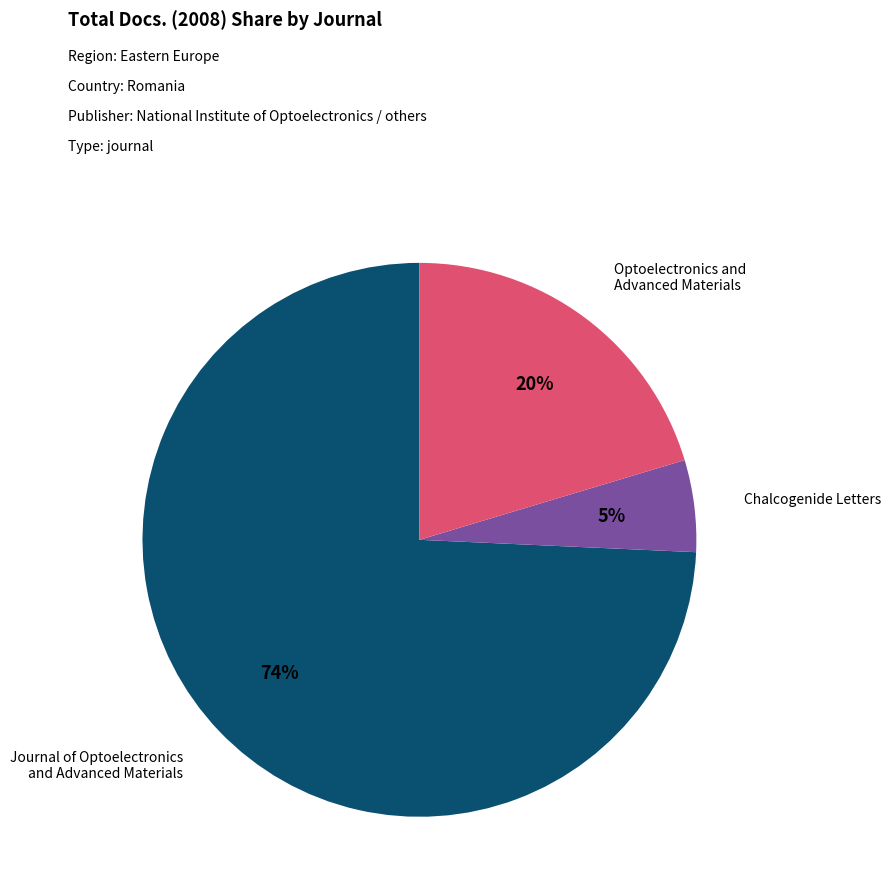

Is there any slice that represents more than half of the pie?

Yes